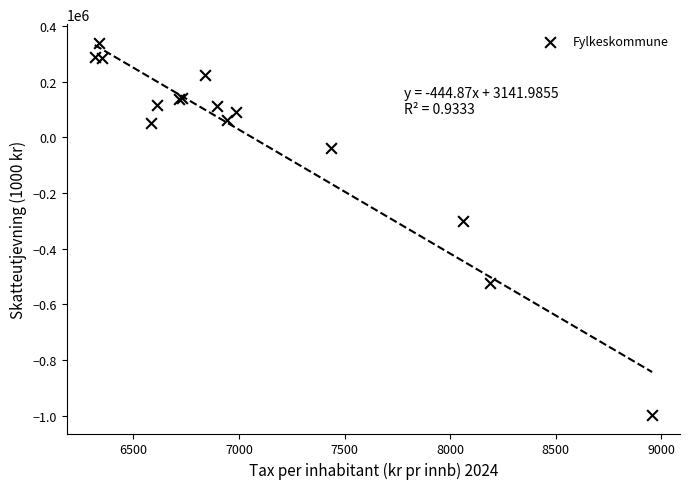

What Y value in the scatter plot is closest to -328279?

-301456.1